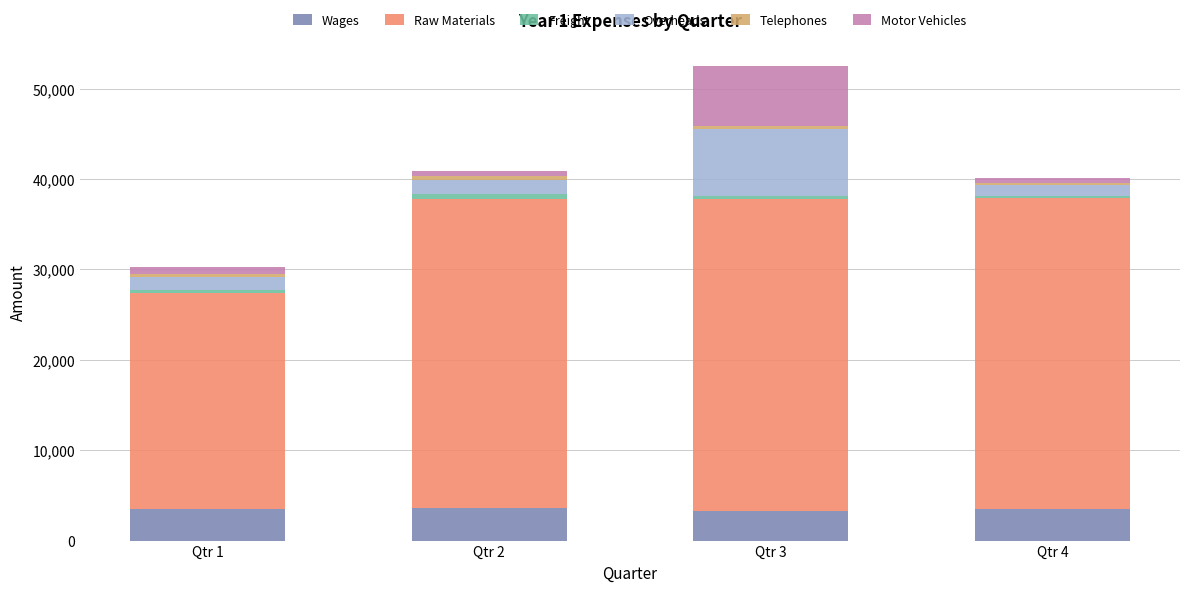

What is the minimum value for Wages?

3222